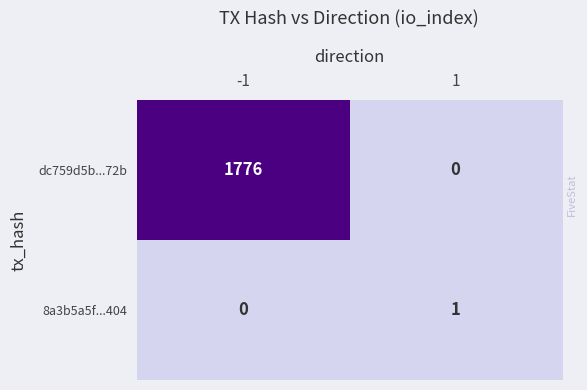

At which category is the sum across all series the highest?

-1